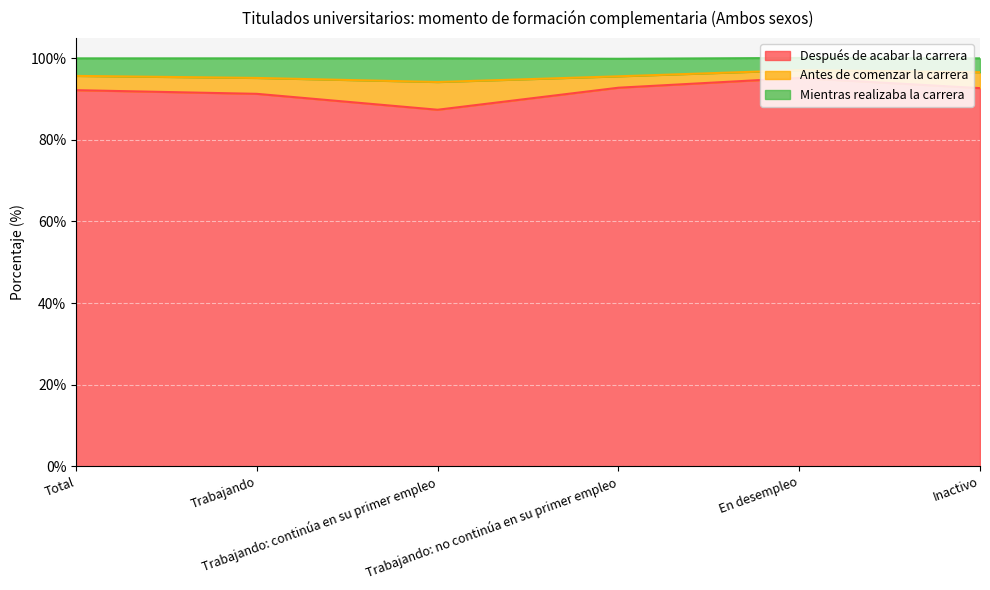

What are all the series names shown in the legend?

Después de acabar la carrera, Antes de comenzar la carrera, Mientras realizaba la carrera